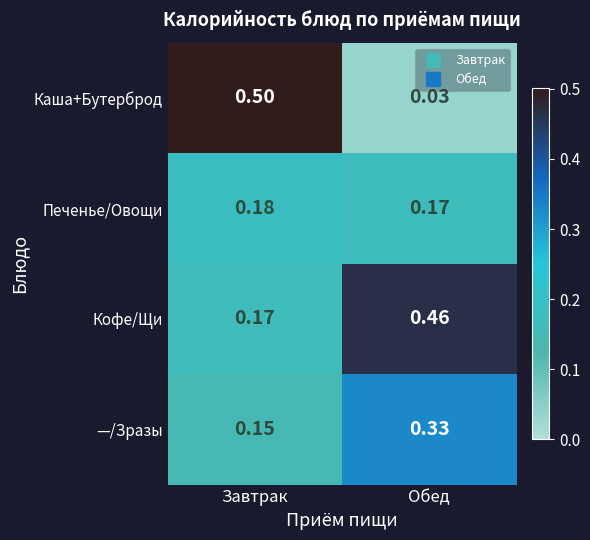

At which category is the sum across all series the highest?

Завтрак